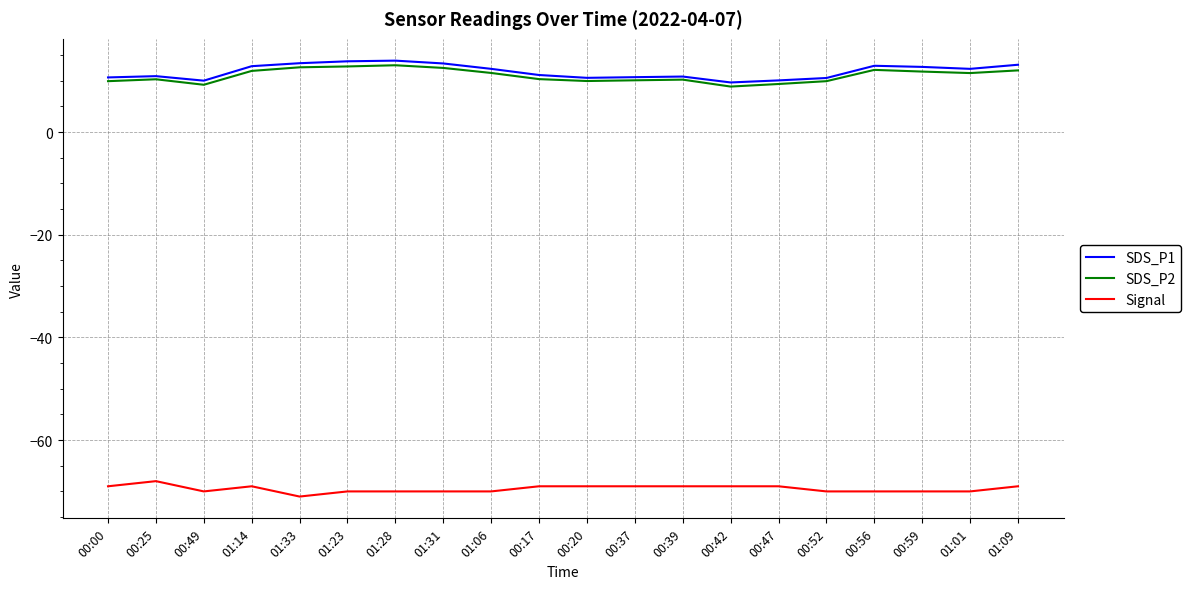

What position from the left is 01:01?

19